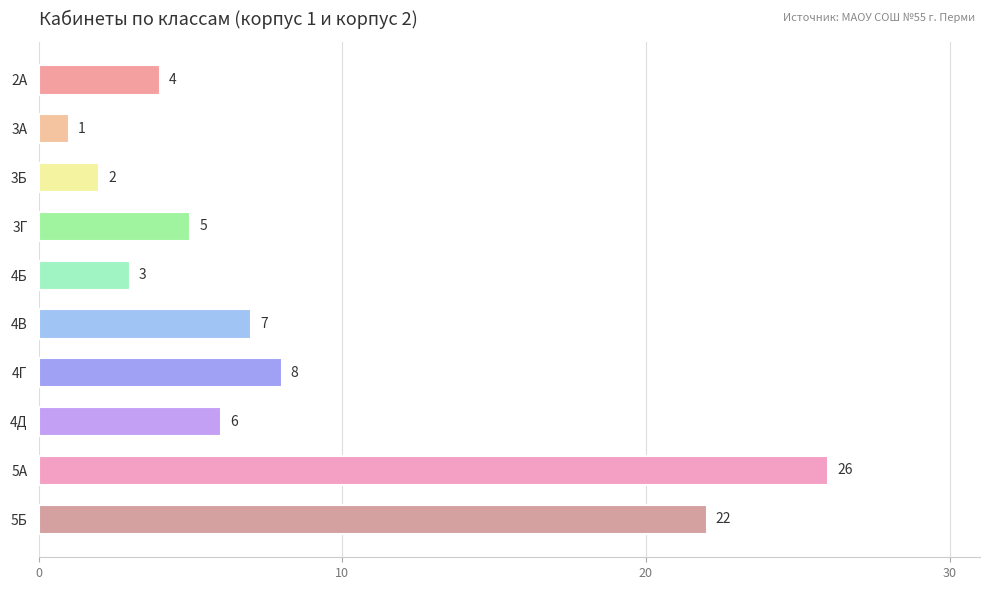

Does the chart contain stacked bars?

No